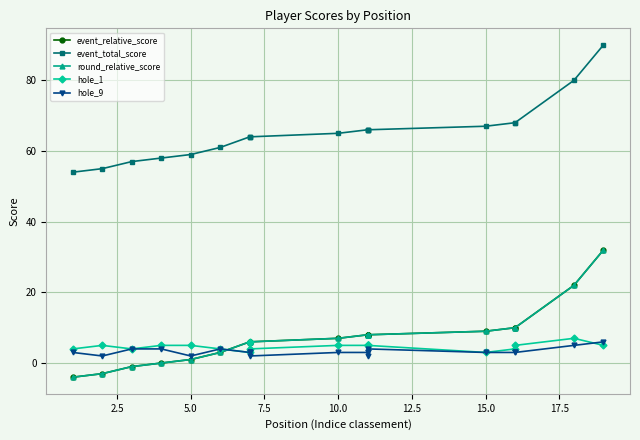

Reading right to left, extract all data points from this chart.

event_relative_score: 32	22	10	10	9	8	8	8	8	7	6	6	6	3	1	0	-1	-3	-4
event_total_score: 90	80	68	68	67	66	66	66	66	65	64	64	64	61	59	58	57	55	54
round_relative_score: 32	22	10	10	9	8	8	8	8	7	6	6	6	3	1	0	-1	-3	-4
hole_1: 5	7	5	4	3	5	5	5	5	5	4	6	3	4	5	5	4	5	4
hole_9: 6	5	3	3	3	4	2	3	3	3	2	3	3	4	2	4	4	2	3